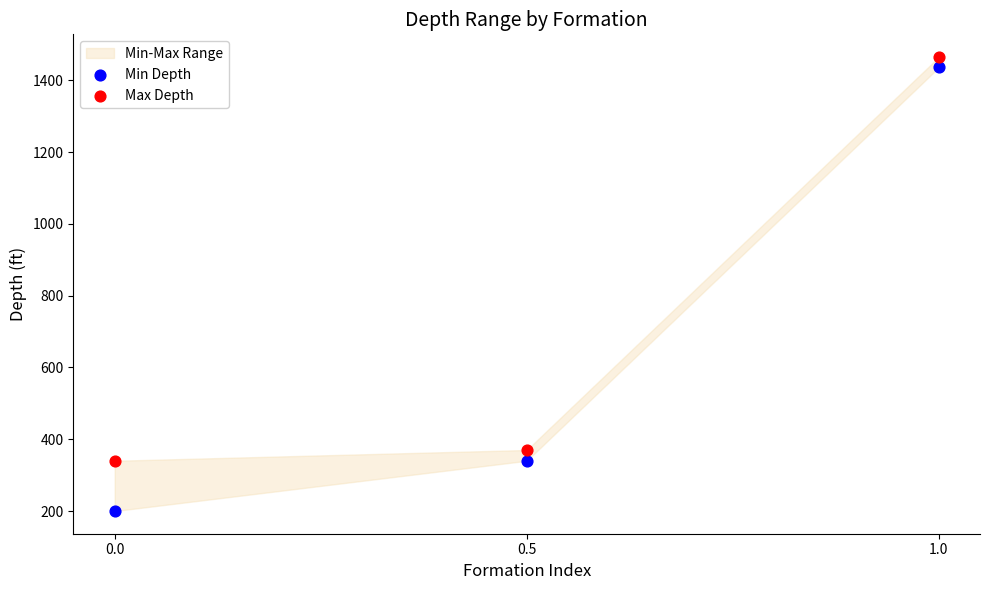

Which series has the widest spread of Y values?

Min Depth